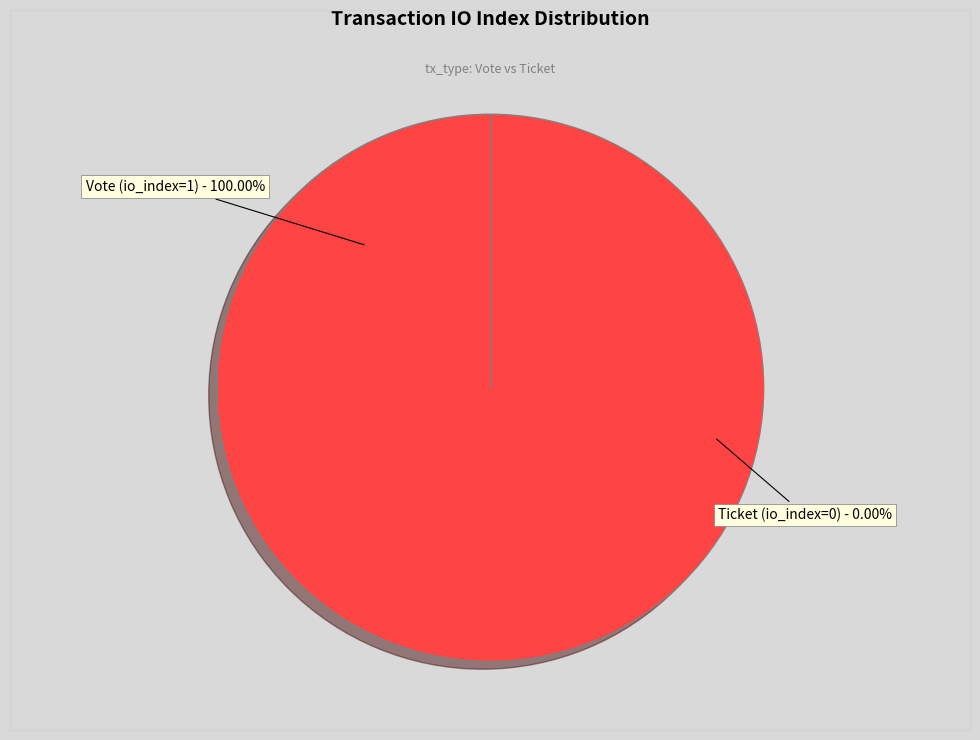

Is it true that Ticket (io_index=0) is 1% of the pie?

False